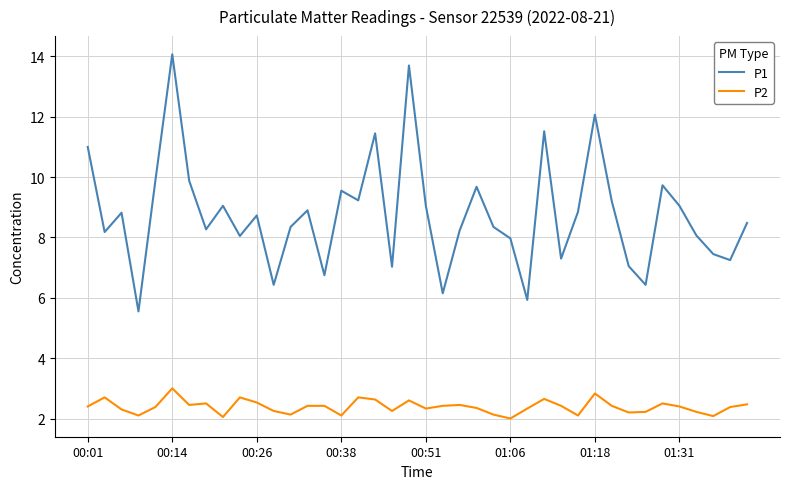

List the series in order of their peak value, lowest first.

P2, P1